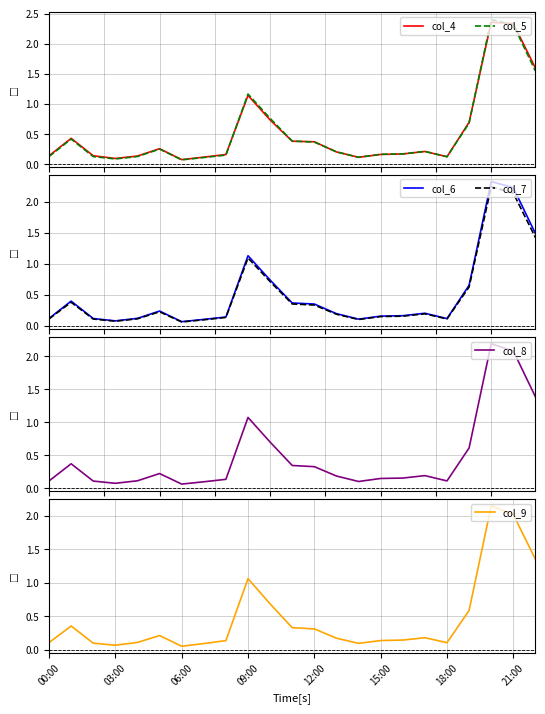

What is the maximum value for col_8?

2.2